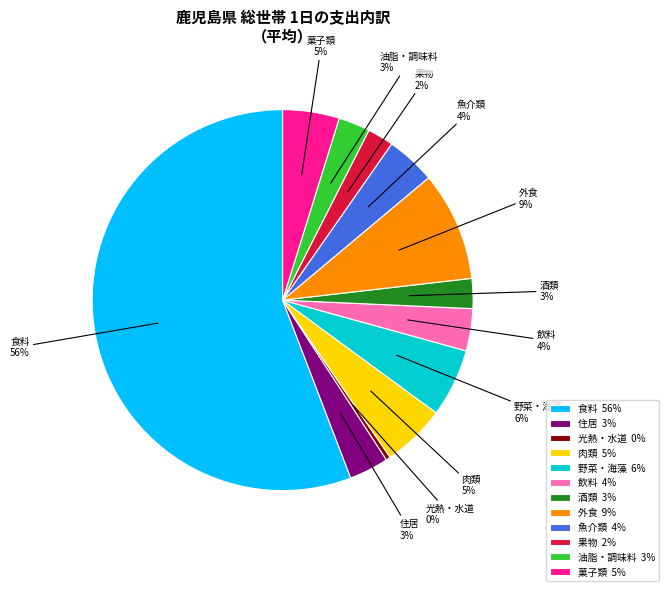

Is the sum of 飲料 and 菓子類 greater than half?

No